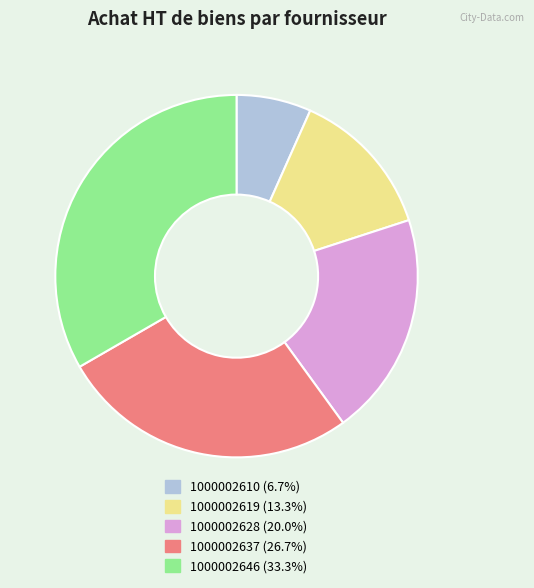

Between 1000002610 and 1000002646, which is larger?

1000002646